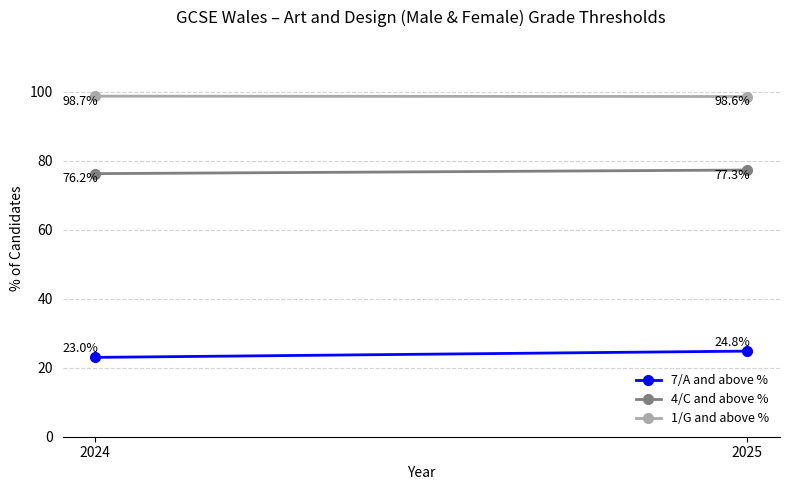

What are all the series names shown in the legend?

7/A and above %, 4/C and above %, 1/G and above %